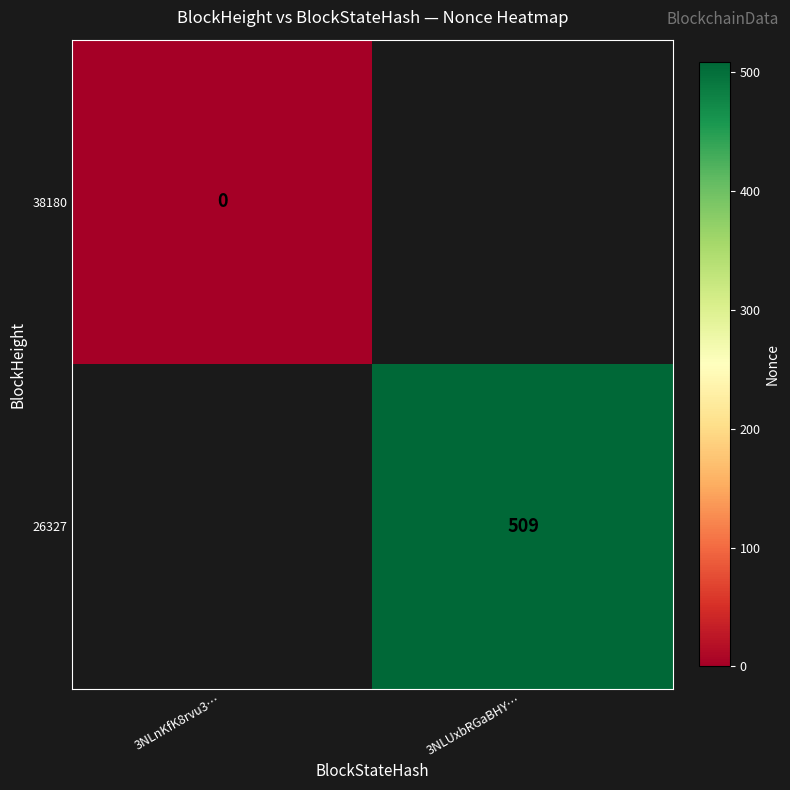

The 26327 series shows 509 at 3NLUxbRGaBHY…. True or false?

True